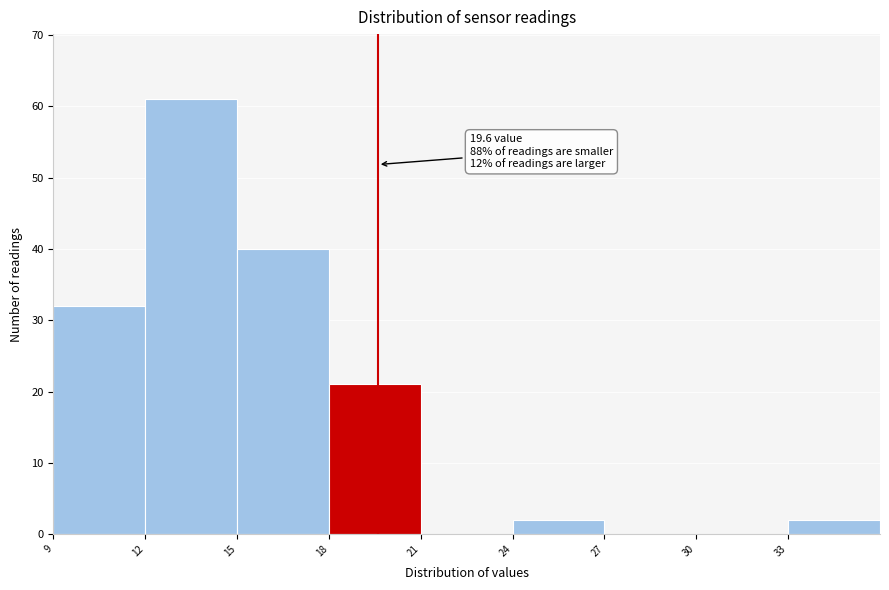

Which range on the x-axis has the tallest bar?

12 to 15